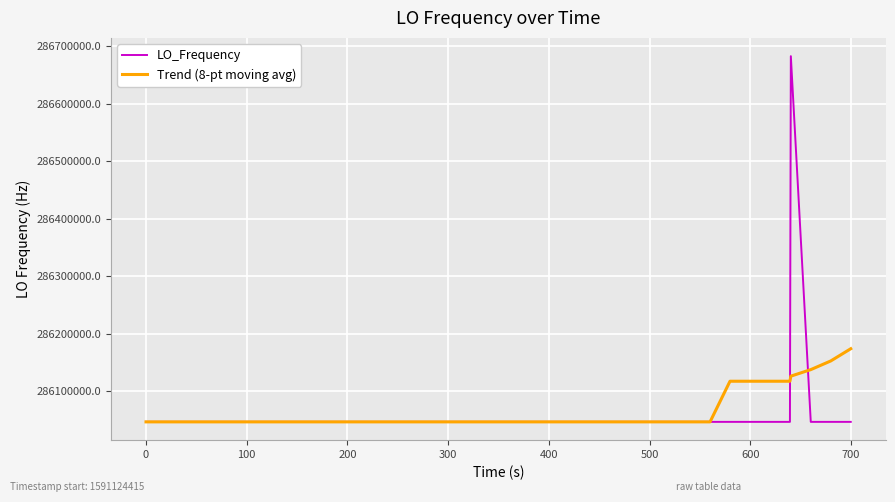

At how many categories does at least one series exceed 286441455?

1